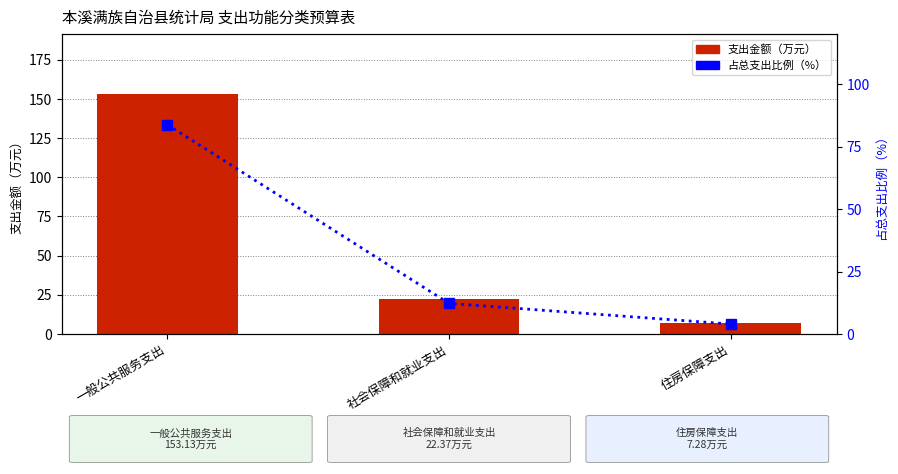

Does the chart contain any negative values?

No